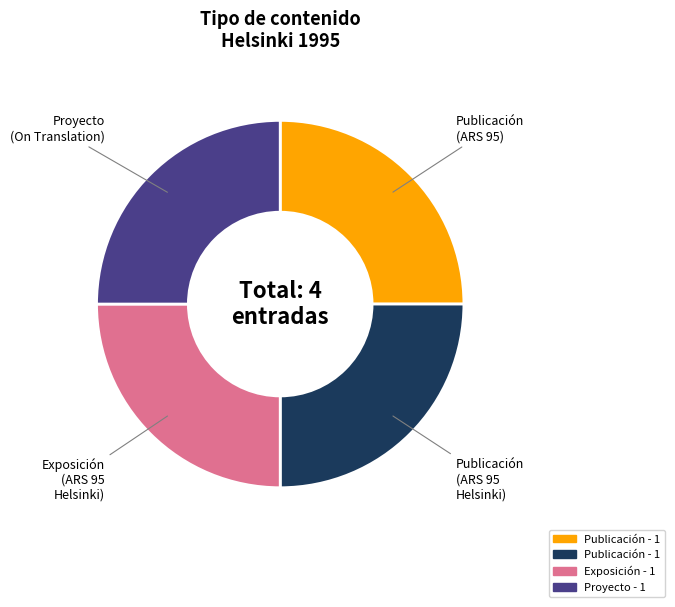

Is it true that Proyecto (On Translation) is 25% of the pie?

True